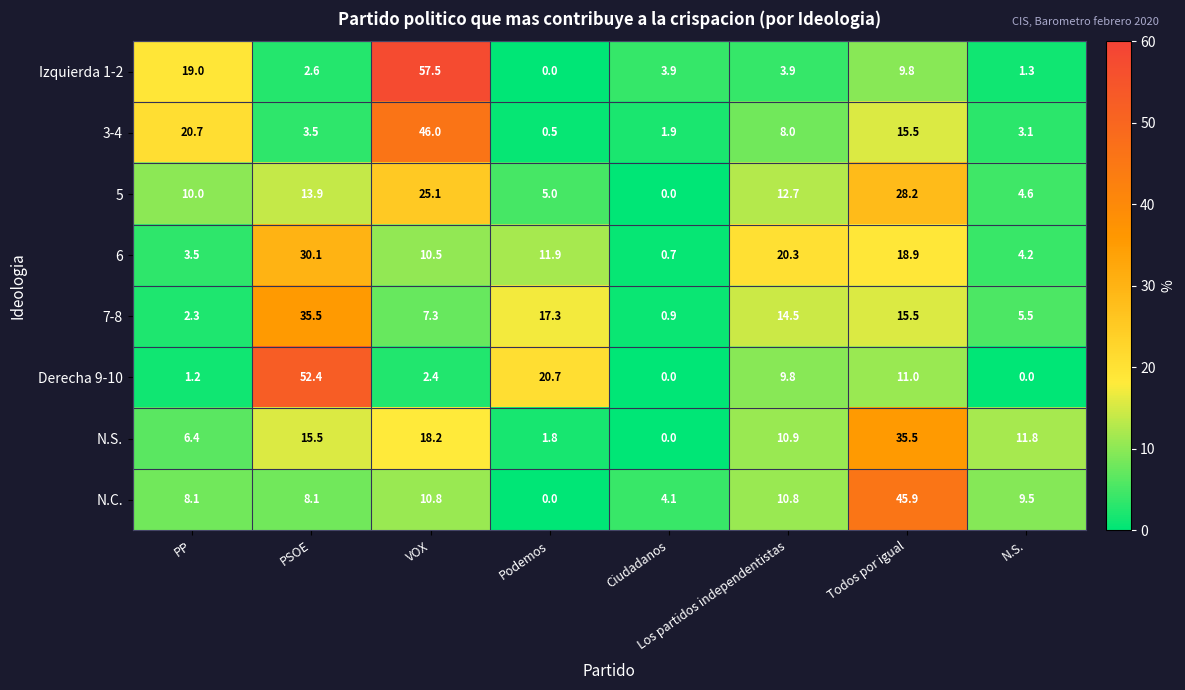

What is the minimum value for 6?

0.7